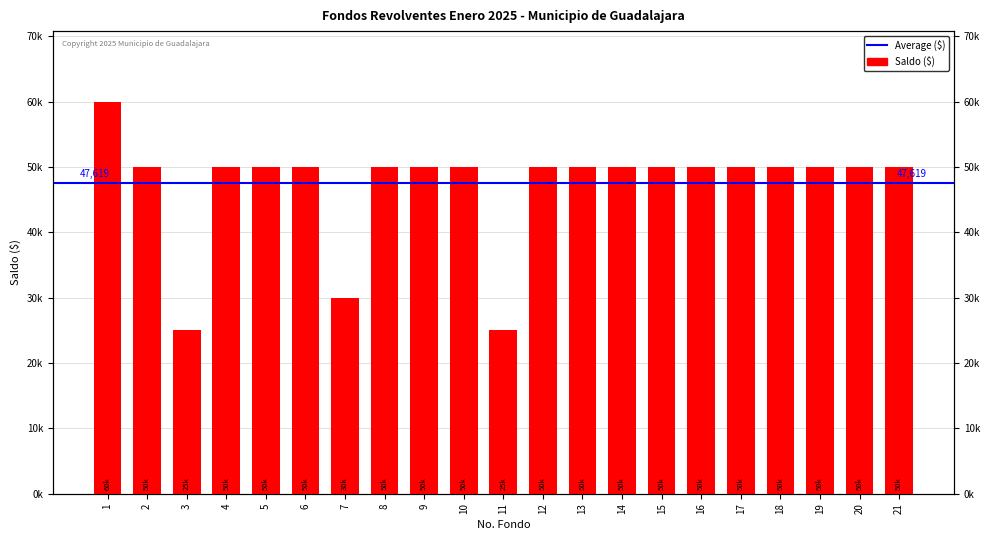

Between 19 and 2, which is larger?

19